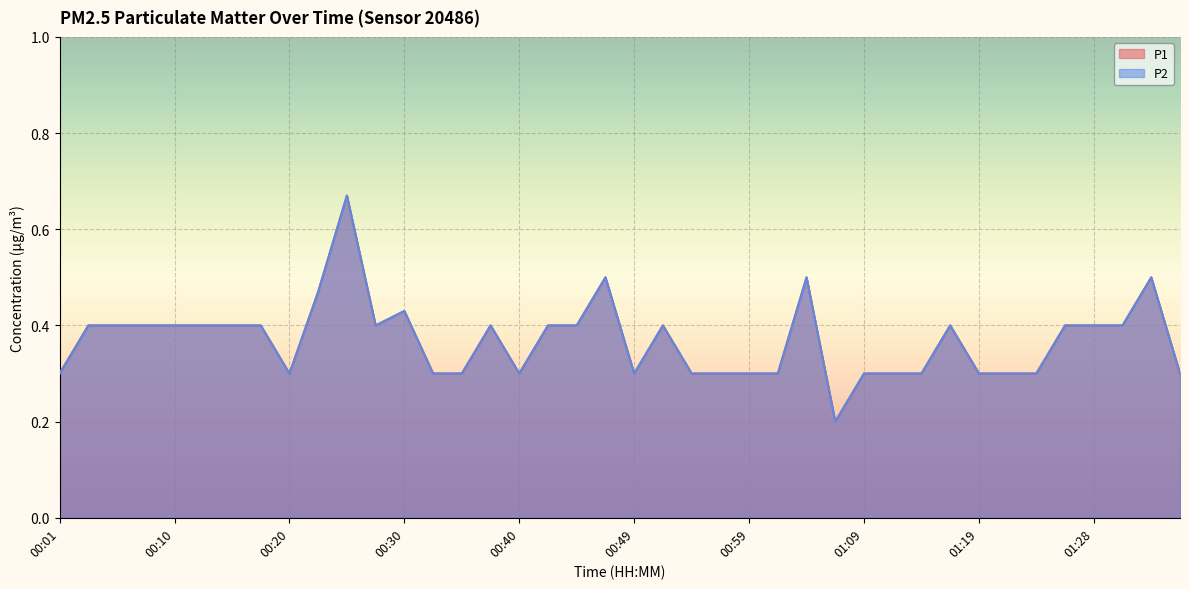

How many interior local valleys does the P1 series have?

5